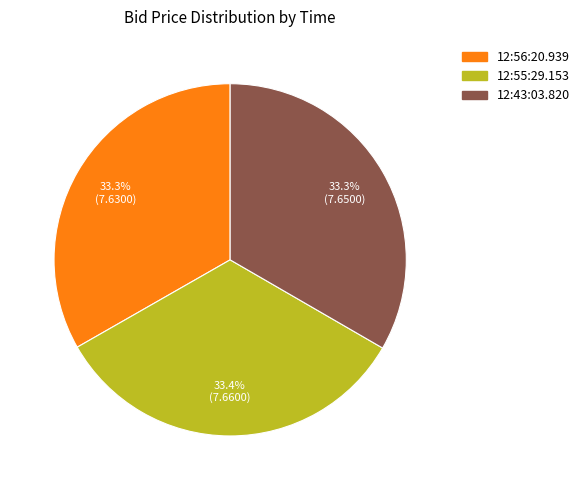

Does any single category account for the majority?

No